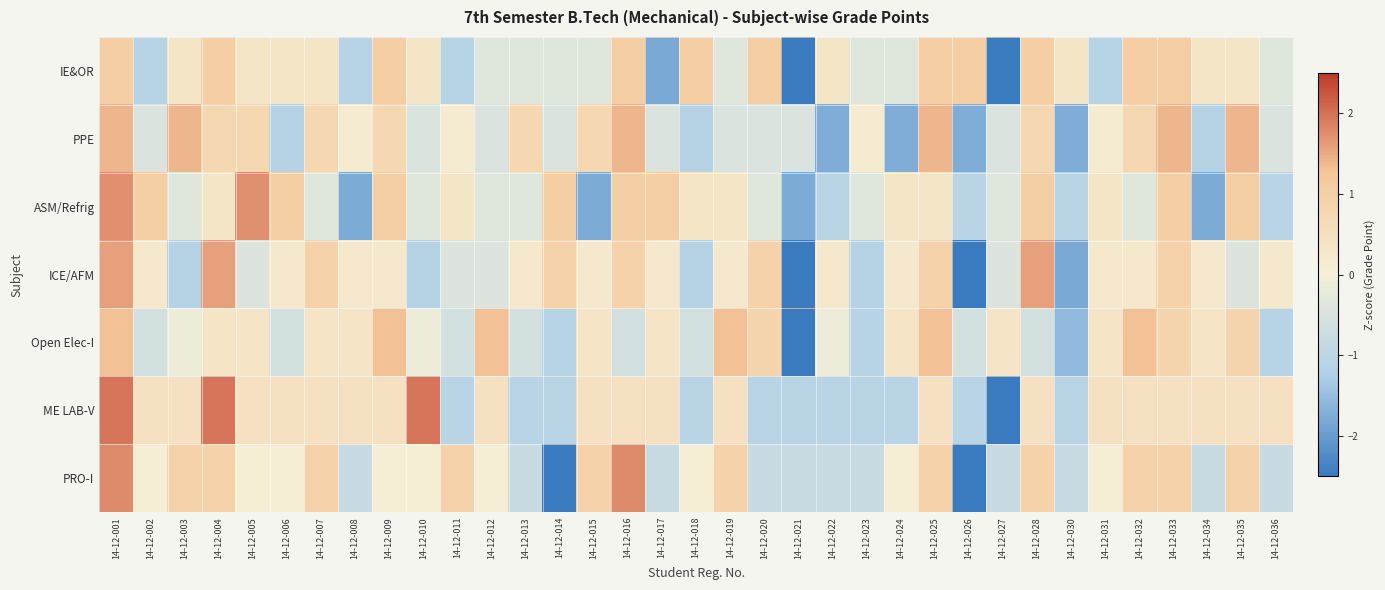

How many series are shown in this chart?

7